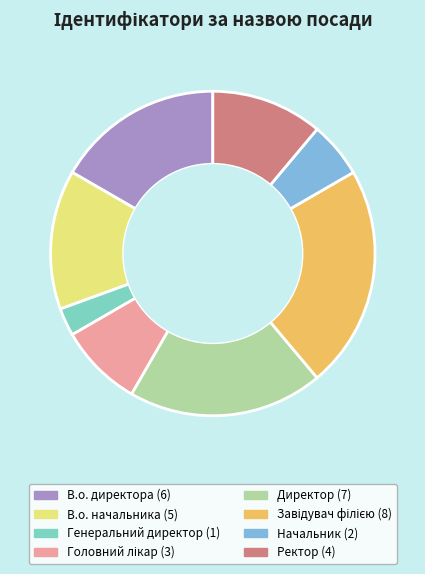

The Генеральний директор slice represents 3% of the pie. True or false?

True